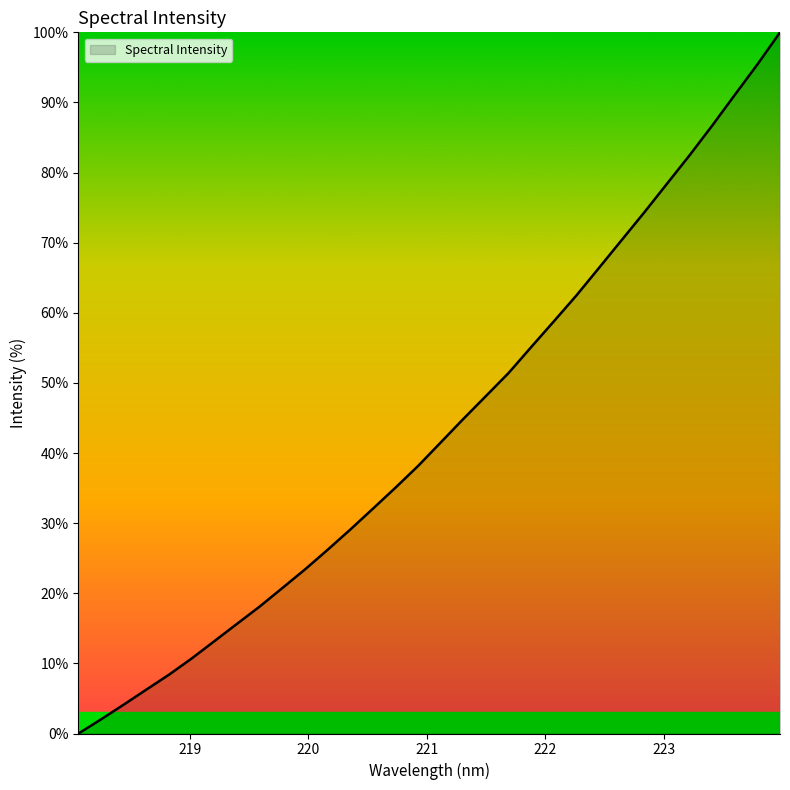

What is the greatest value displayed?

100.0